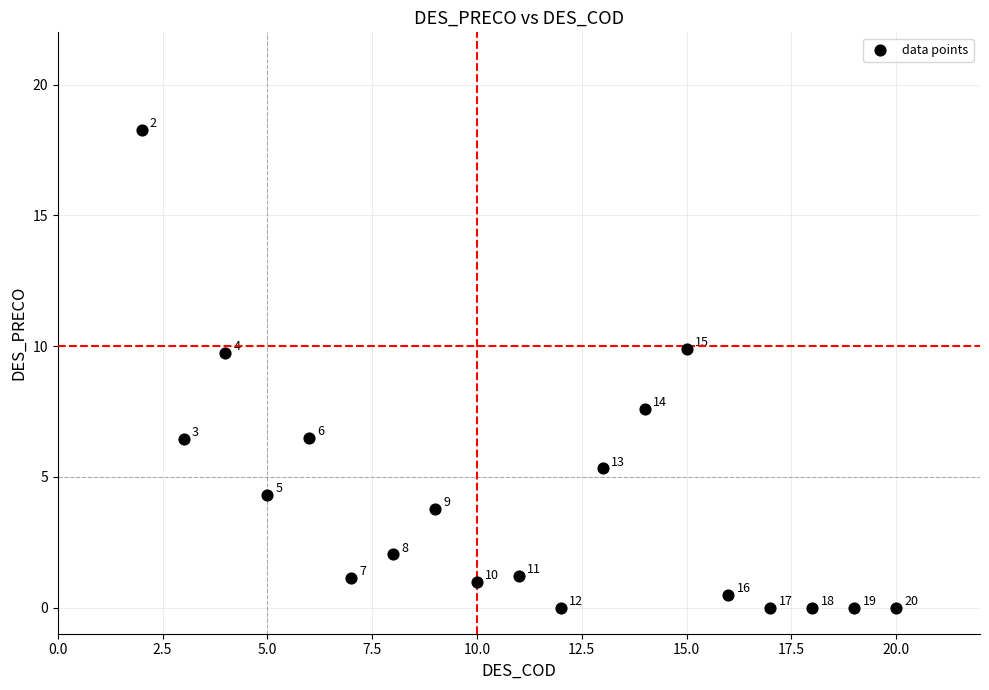

What Y value in the scatter plot is closest to 9?

9.7